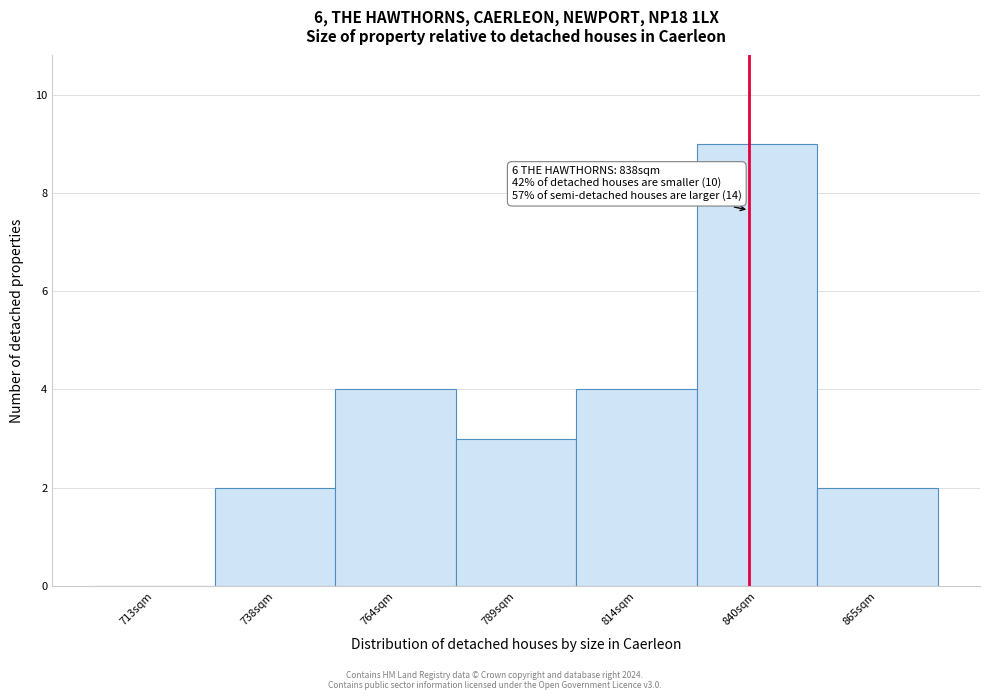

Over which range of the x-axis is the bar tallest?

825 to 850